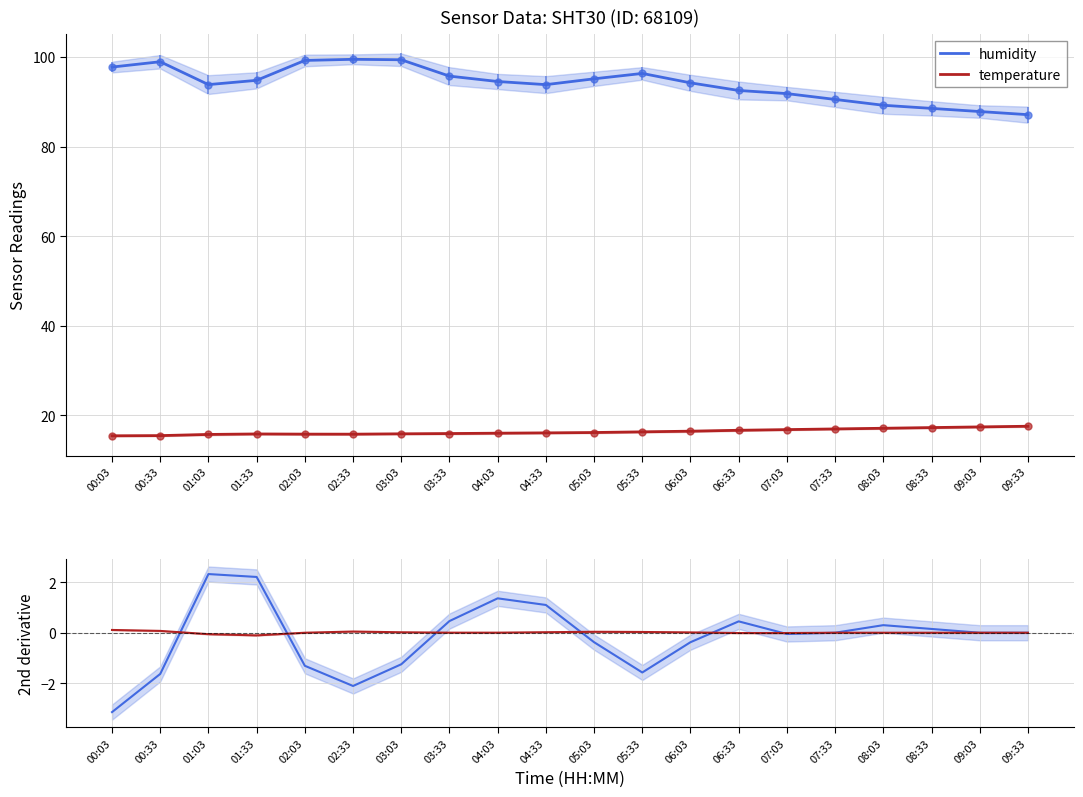

At which category does humidity reach its first local peak?

01:03